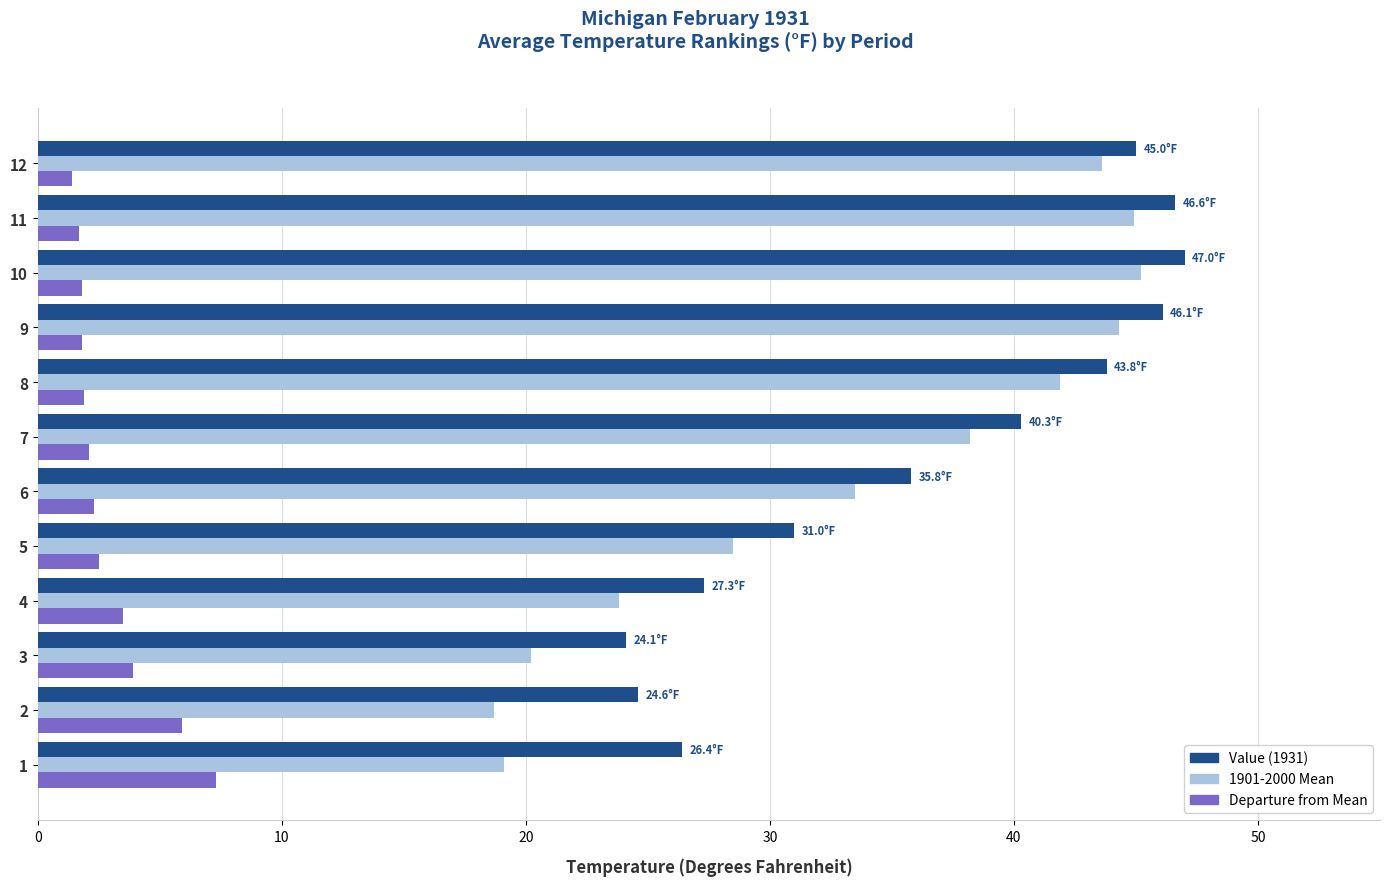

What is the smallest value displayed?

1.4